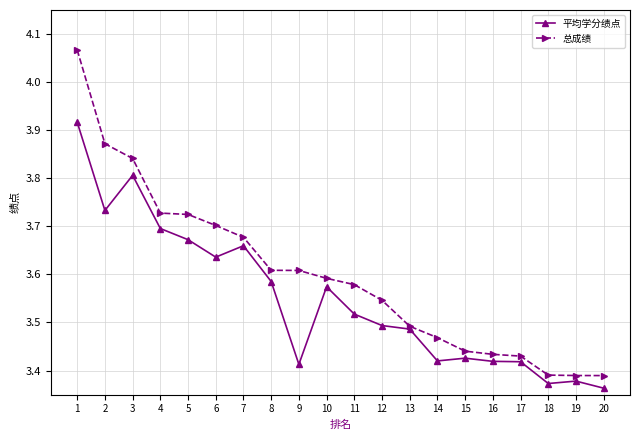

What is the difference between the 平均学分绩点 values at 8 and 1?

0.3